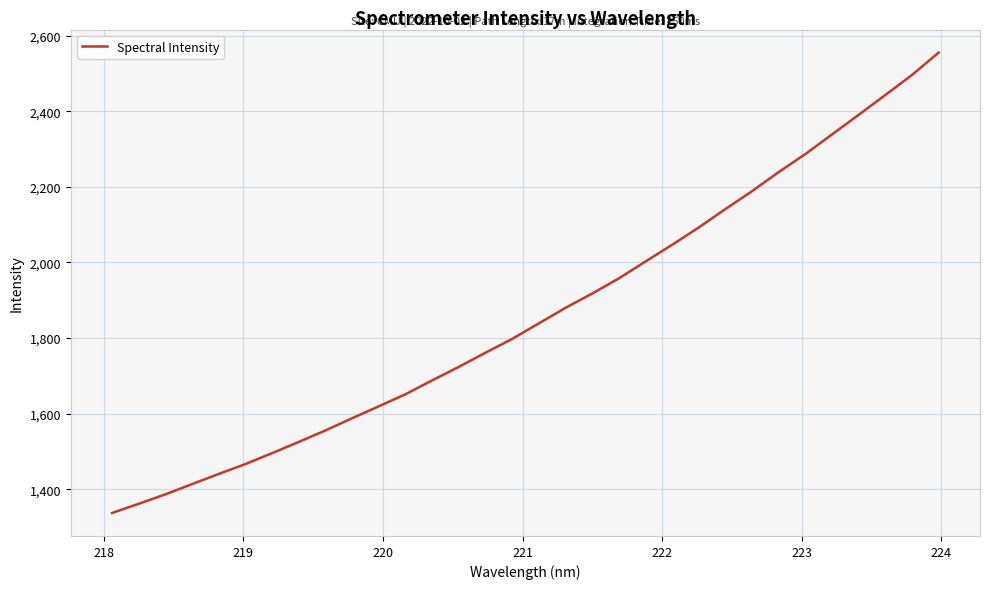

How many lines are shown in the chart?

1